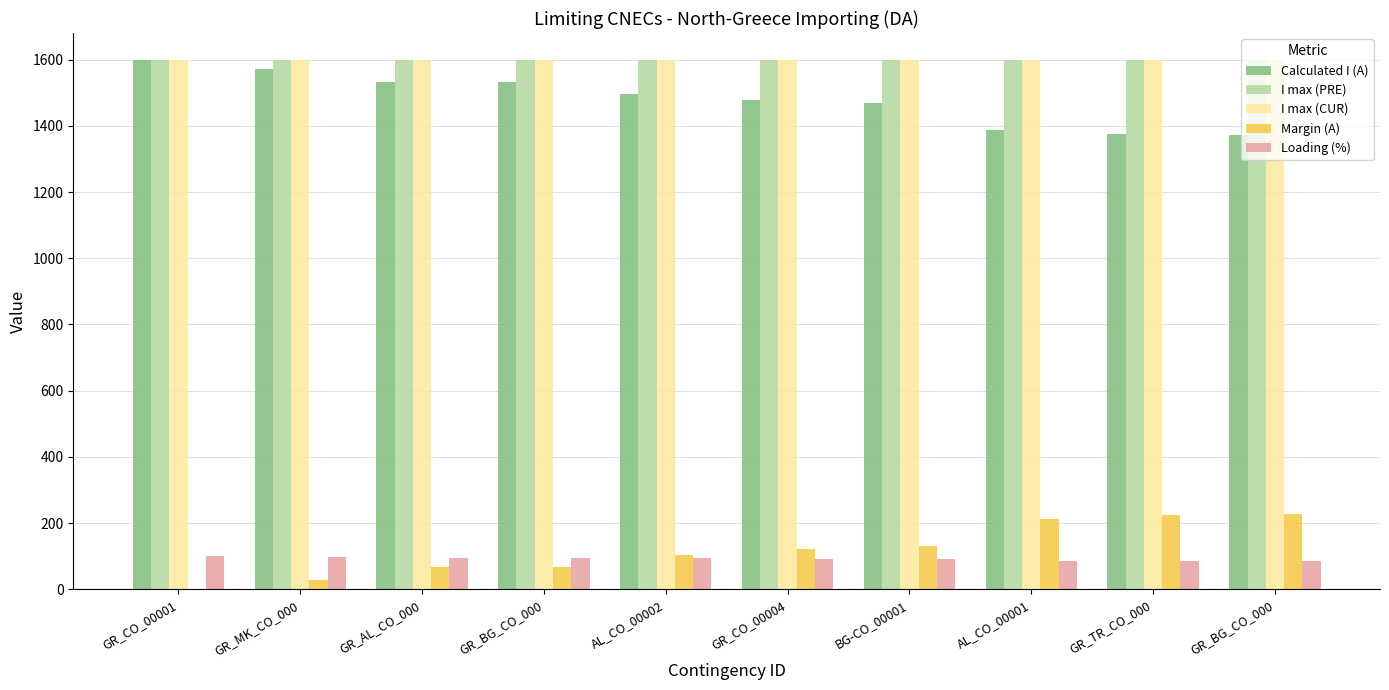

Read the Margin (A) value at GR_CO_00004.

121